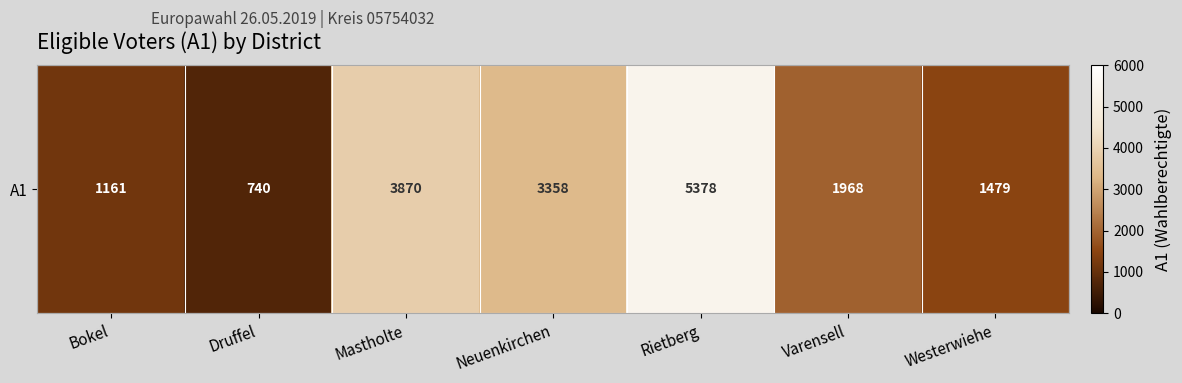

Reading left to right, transcribe all the data shown in this chart.

Bokel=1161	Druffel=740	Mastholte=3870	Neuenkirchen=3358	Rietberg=5378	Varensell=1968	Westerwiehe=1479